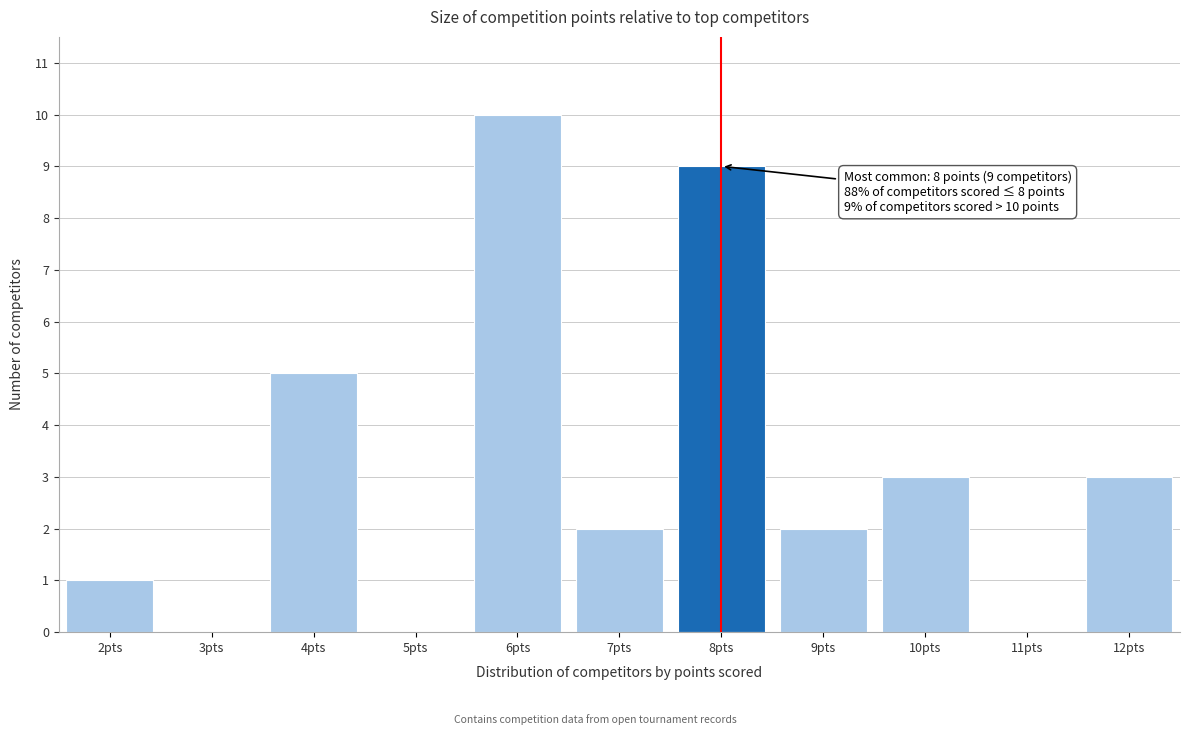

Over which range of the x-axis is the bar tallest?

5.5 to 6.5